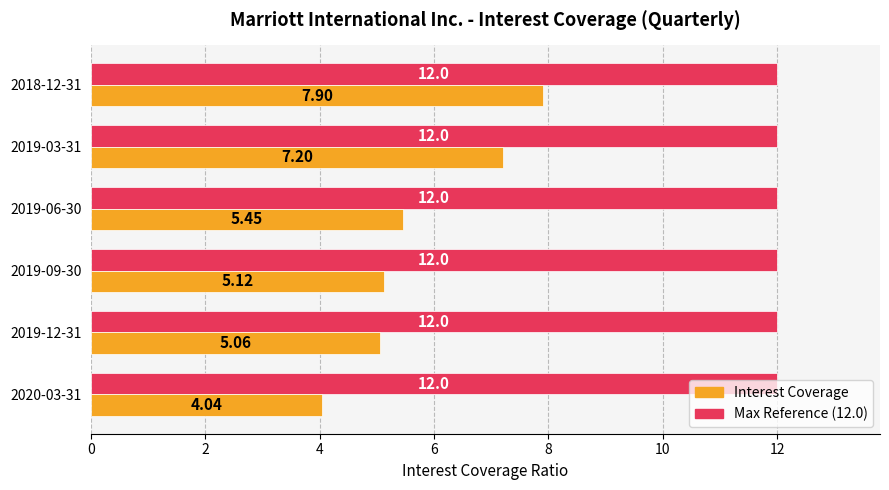

What is the maximum value shown in the chart?

12.0